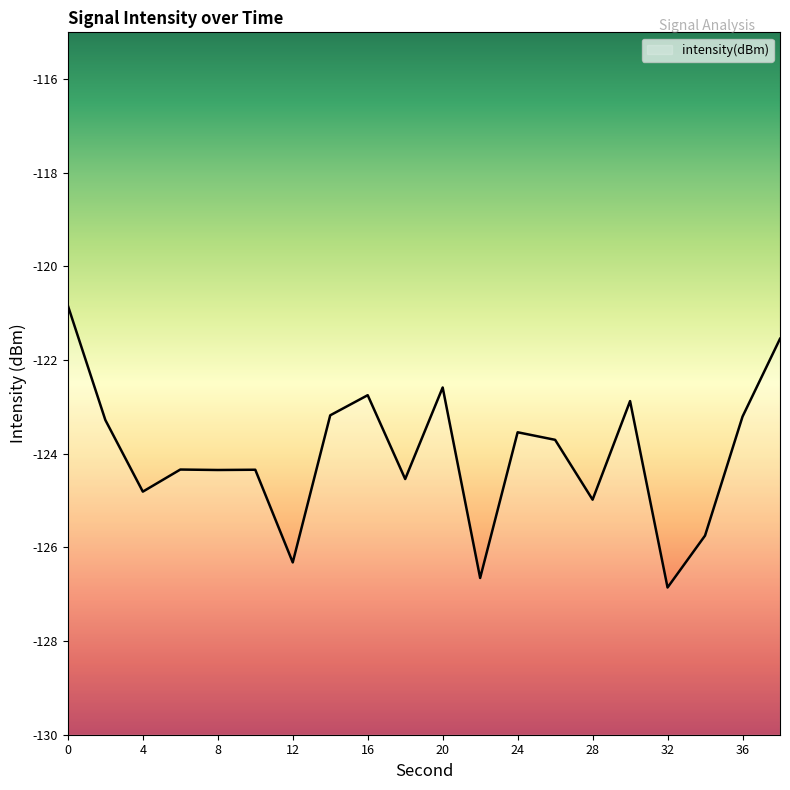

At which category does the chart reach its minimum across all series?

32